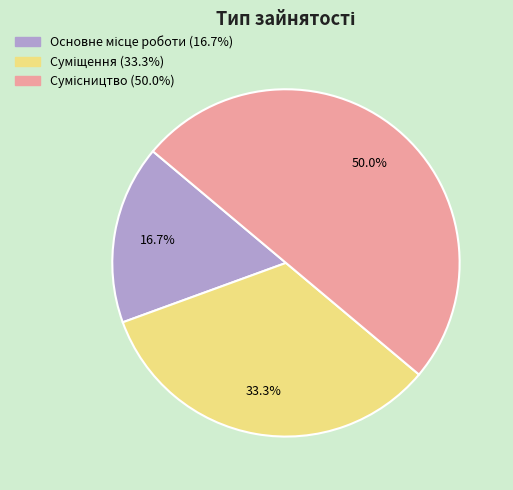

How many slices are in this pie chart?

3